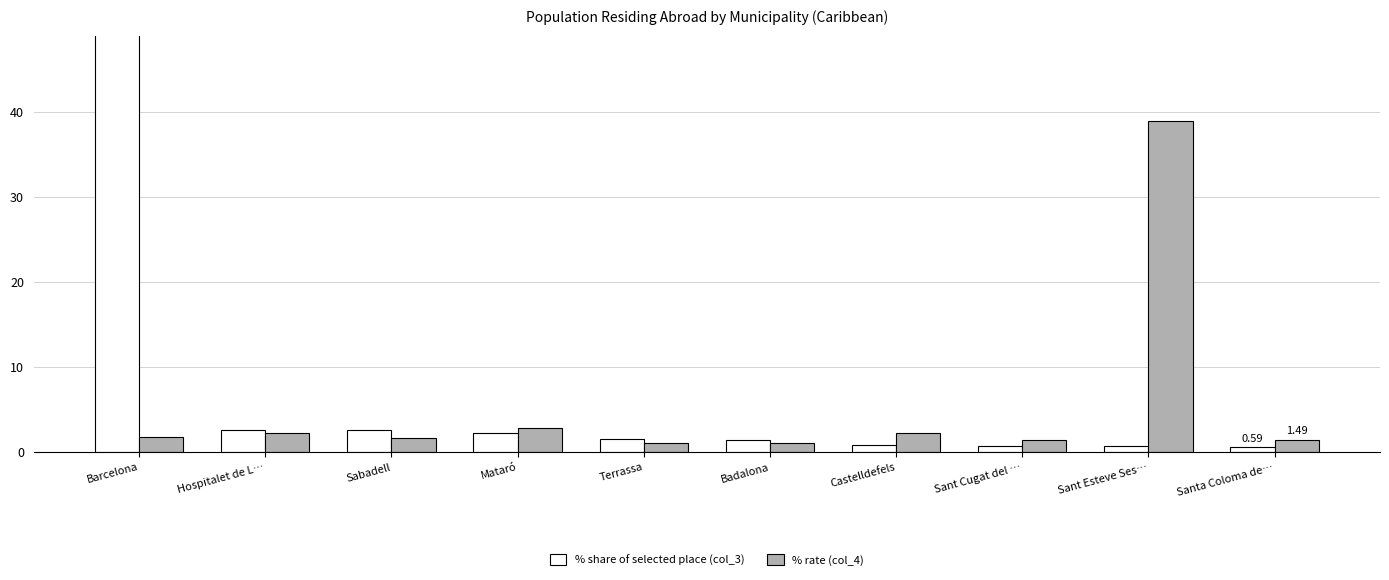

Does the chart contain stacked bars?

No